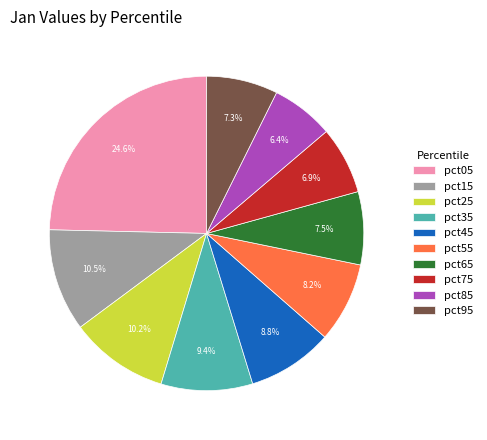

True or false: pct15 accounts for 1% of the total.

False